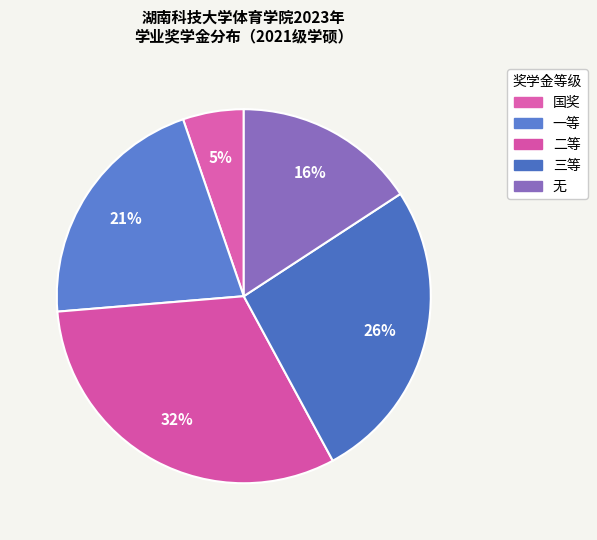

To the nearest percent, what is the average slice percentage?

20%